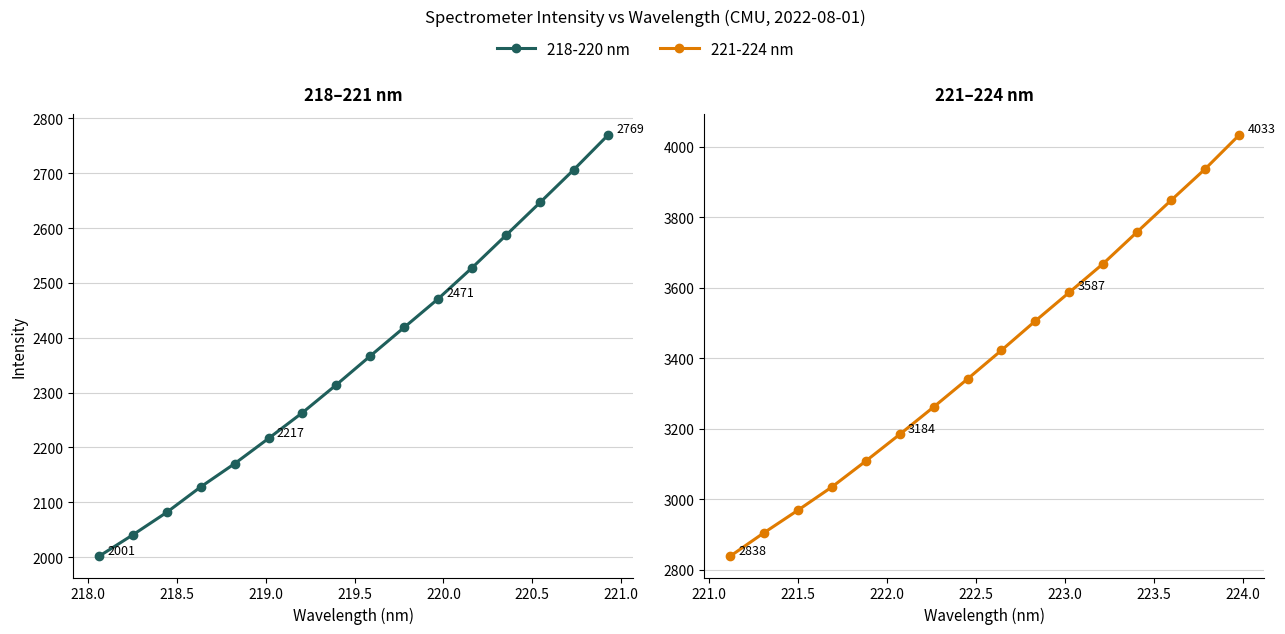

What position from the left is 221.0?

8